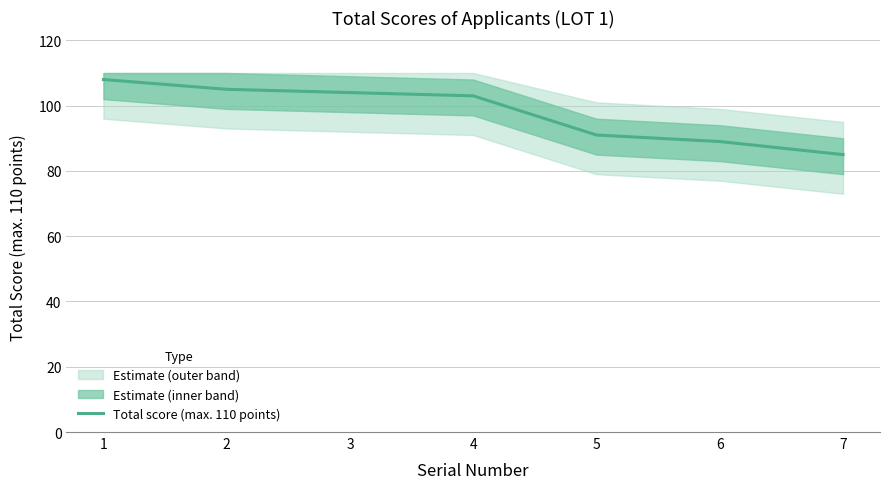

The value at 3 is 63. True or false?

False